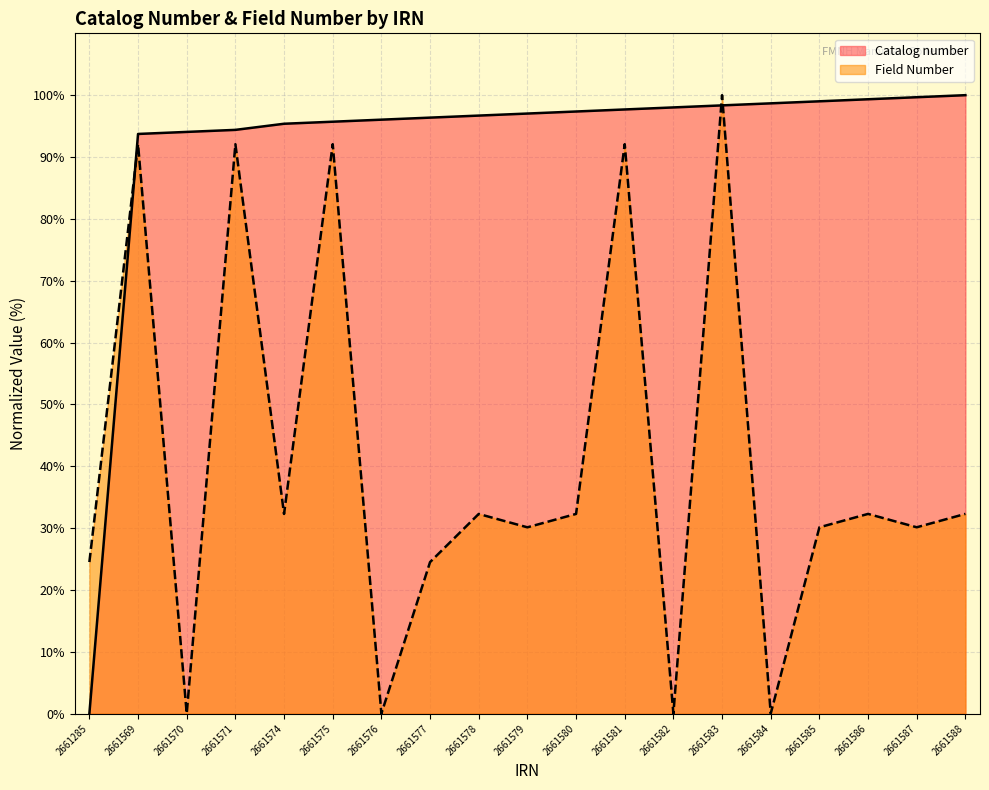

What is the value of the Field Number point at the 16th from the left?

30.1